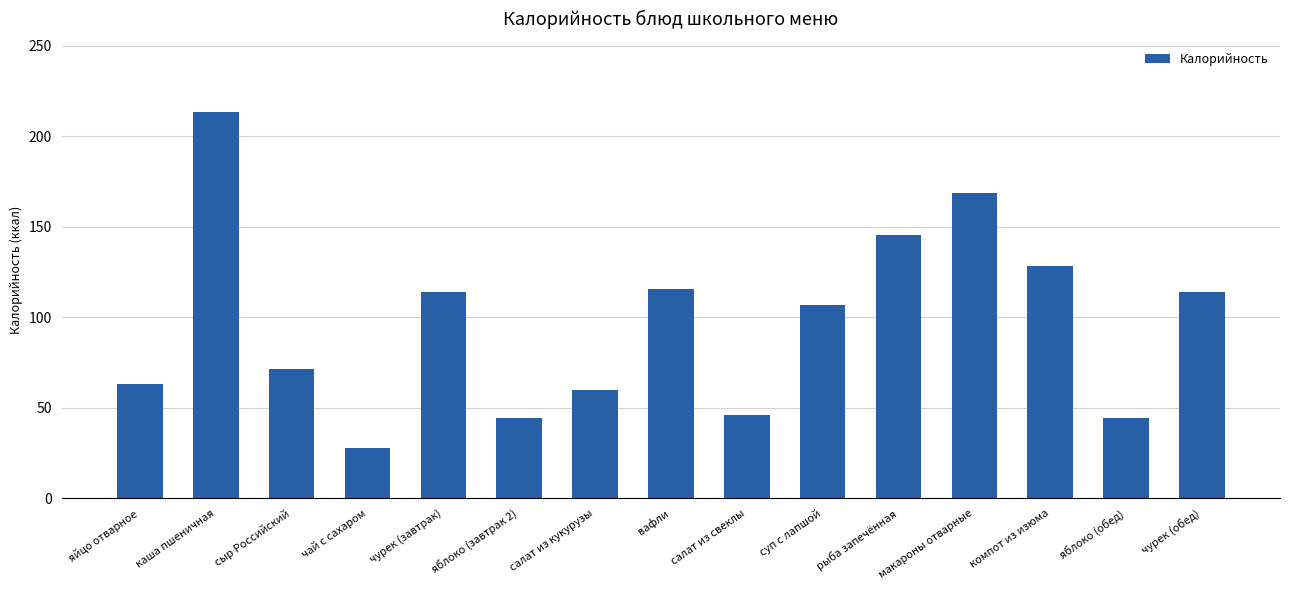

What is the greatest value displayed?

213.7